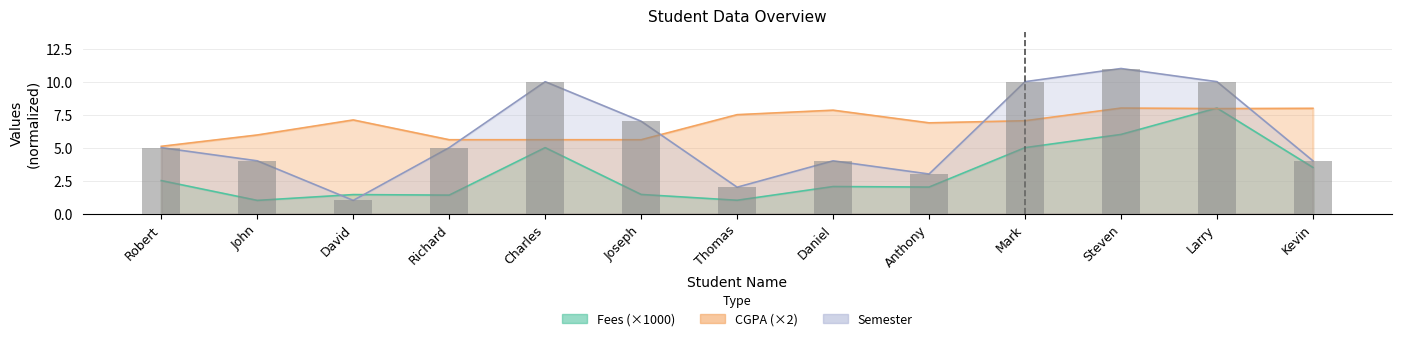

What is the highest value of the Semester series?

11.0